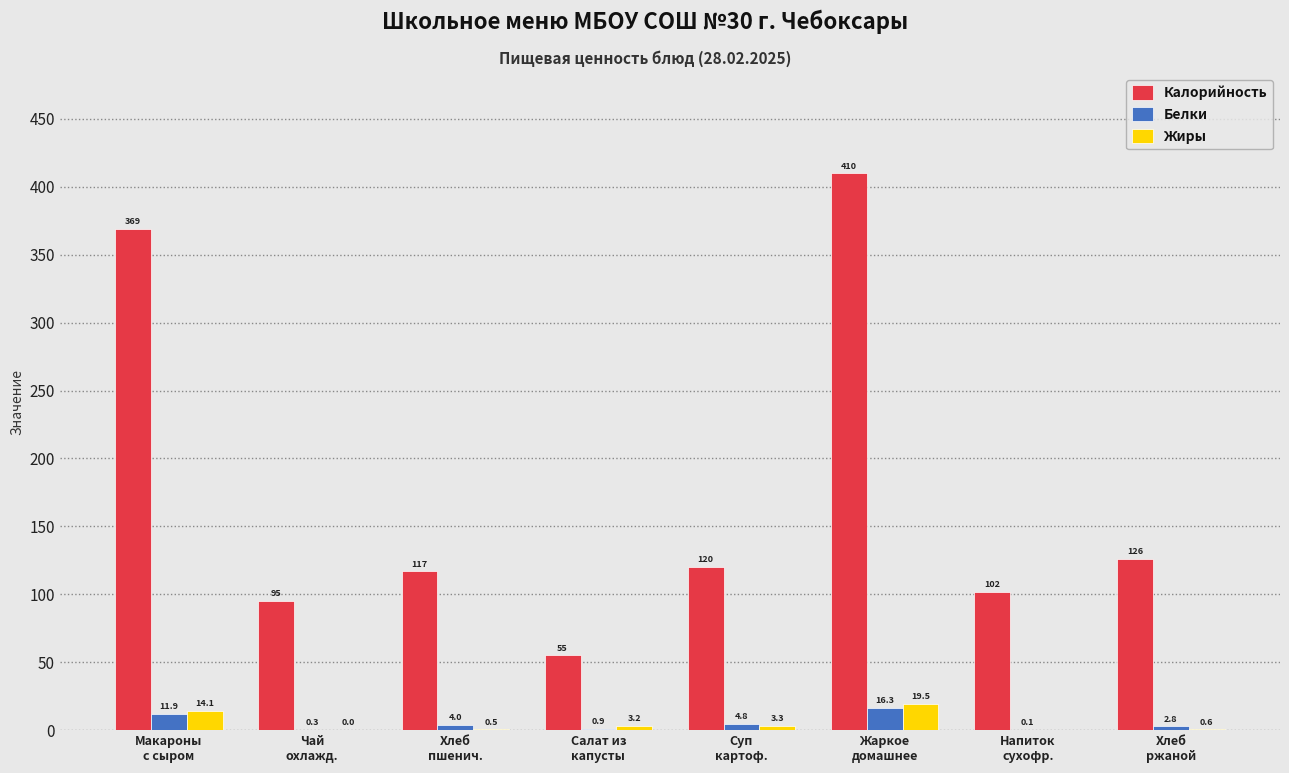

What is the sum of all Калорийность values?

1394.0